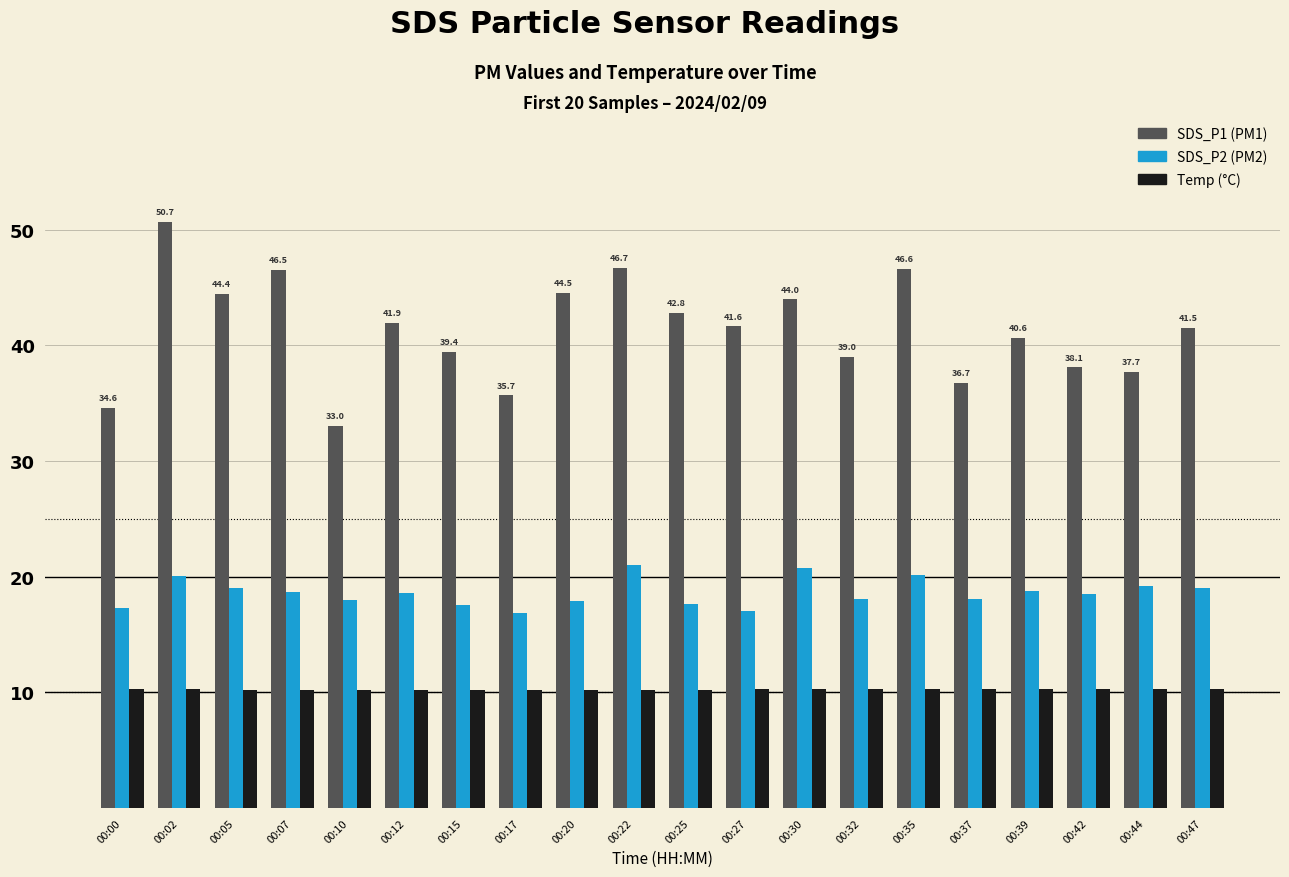

What is the total value across all series at 00:27?

69.0